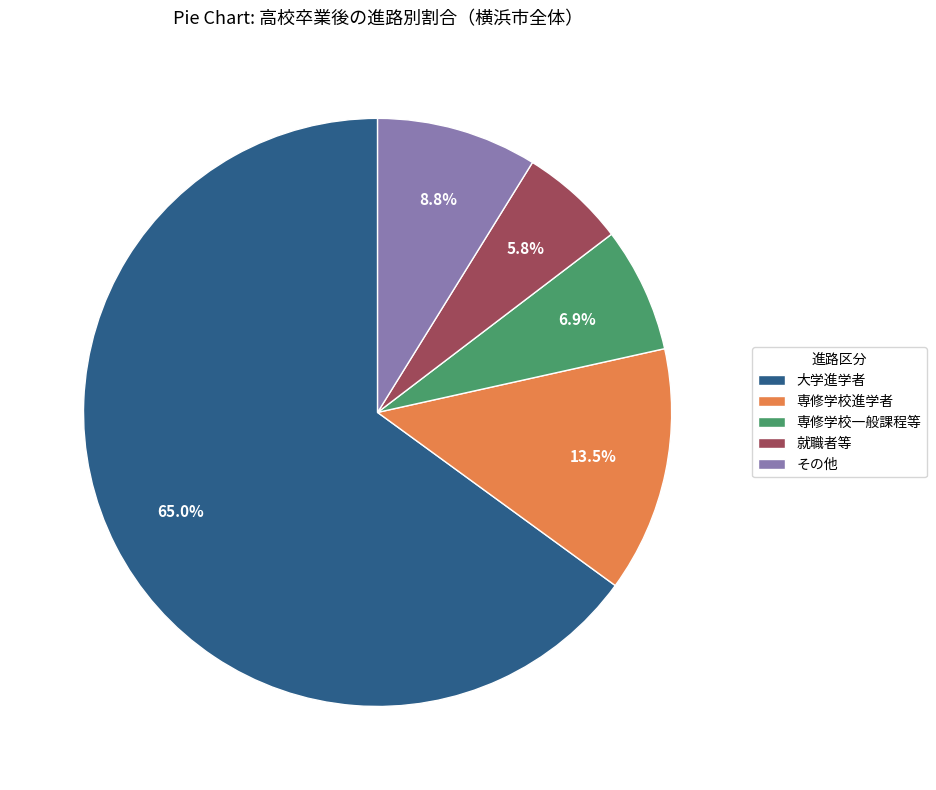

Combined, do 就職者等 and 専修学校進学者 account for over 50%?

No